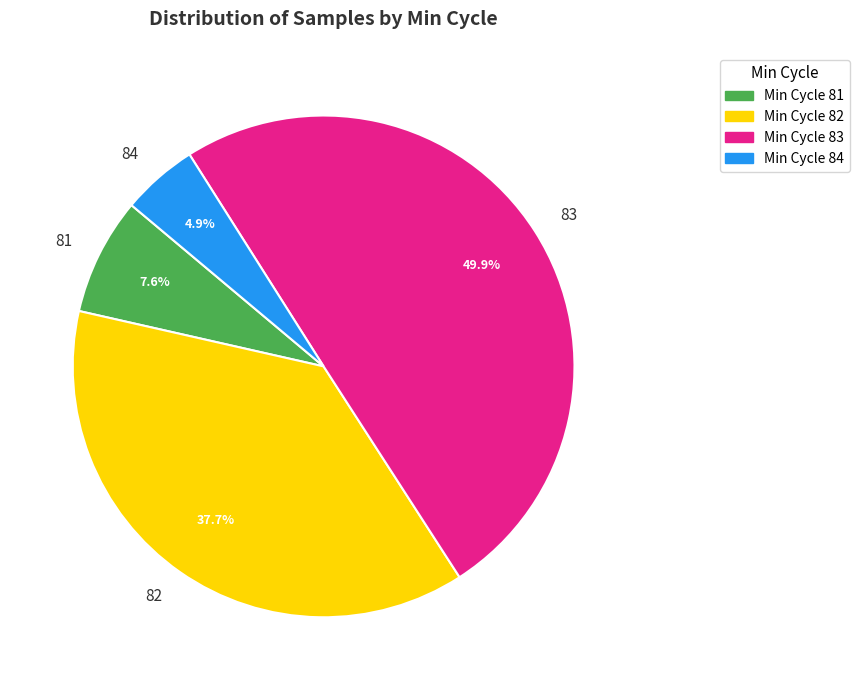

Rank the categories by value from lowest to highest.

84, 81, 82, 83